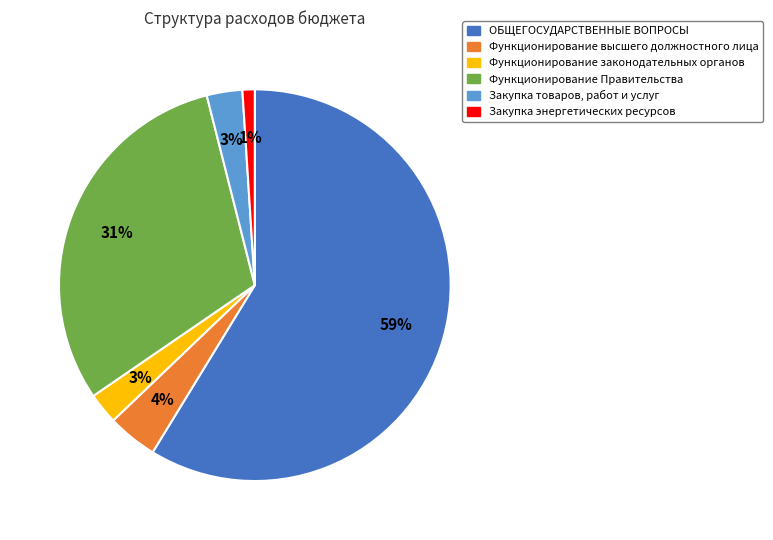

Is it true that Закупка энергетических ресурсов is 1% of the pie?

True